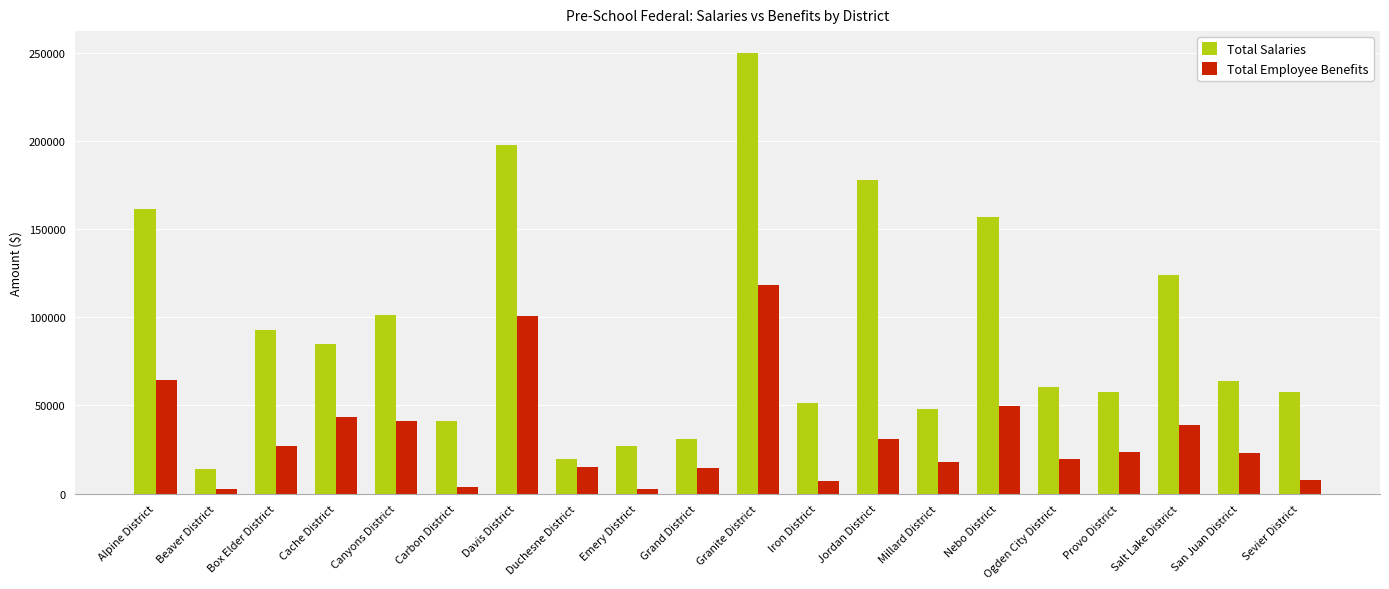

What position from the left is Iron District?

12